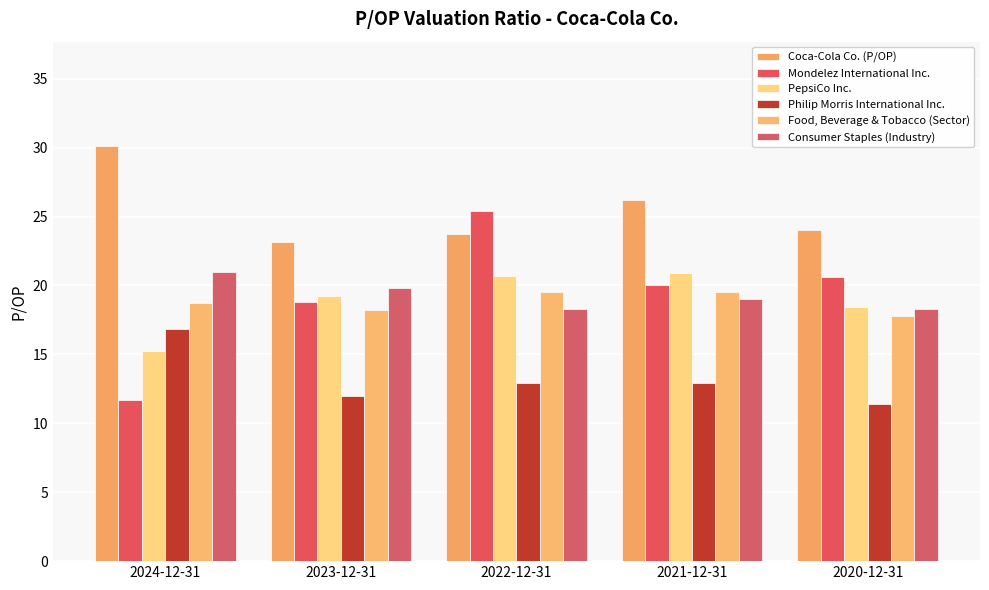

What is the average value of the Philip Morris International Inc. series?

13.2